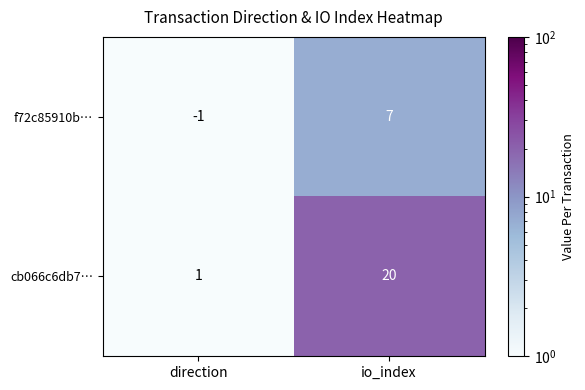

Which category has the highest value in the cb066c6db7… series?

io_index